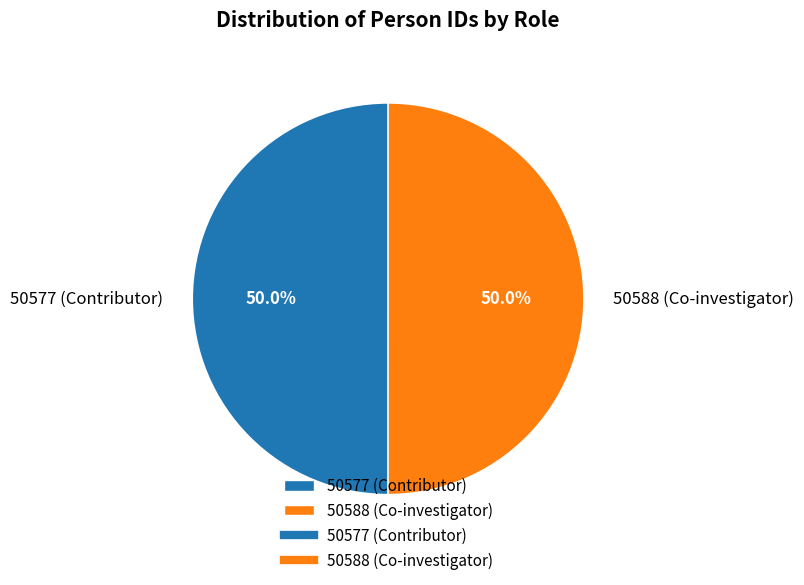

What is the ratio of the value at 50577 (Contributor) to the value at 50588 (Co-investigator)?

1.0